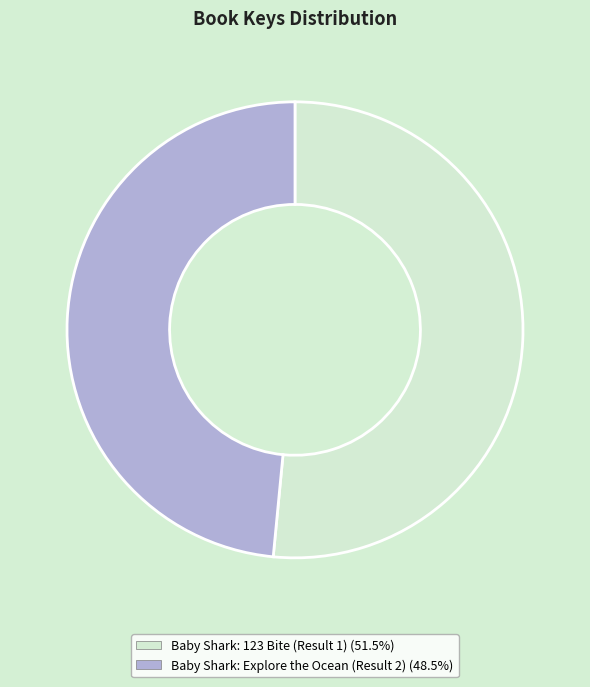

Which category accounts for the majority?

Baby Shark: 123 Bite (Result 1)